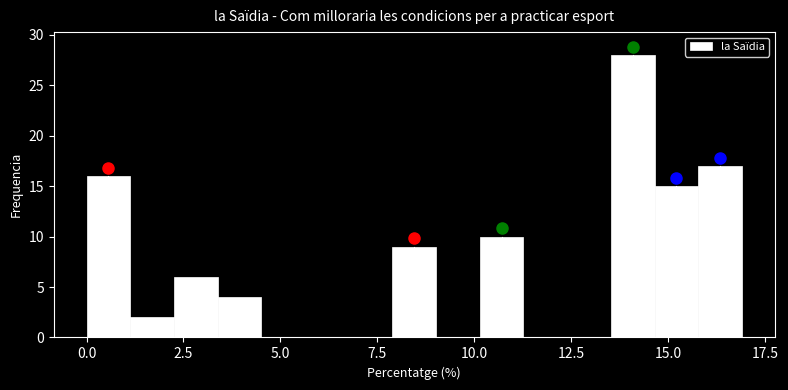

Read against the x-axis, roughly where is the centre of the tallest bar?

14.0